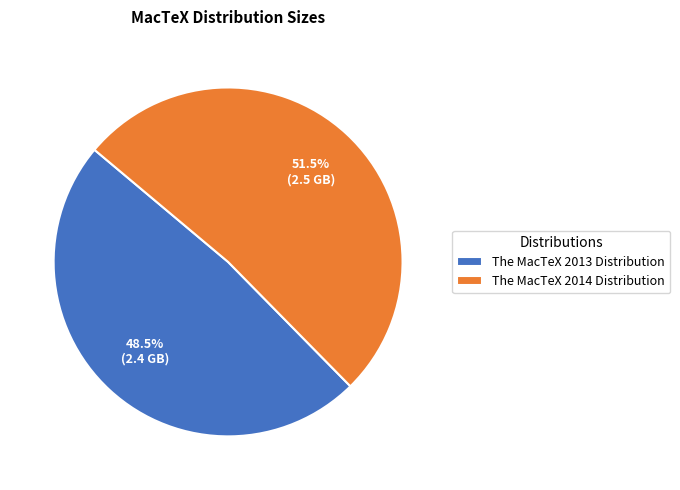

How many slices are in this pie chart?

2